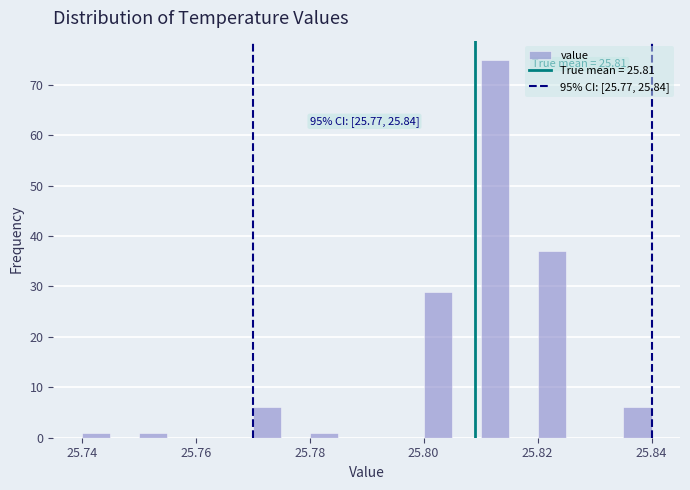

Around what value on the x-axis is the tallest bar? Give the approximate position of its centre, as read against the axis.

25.812